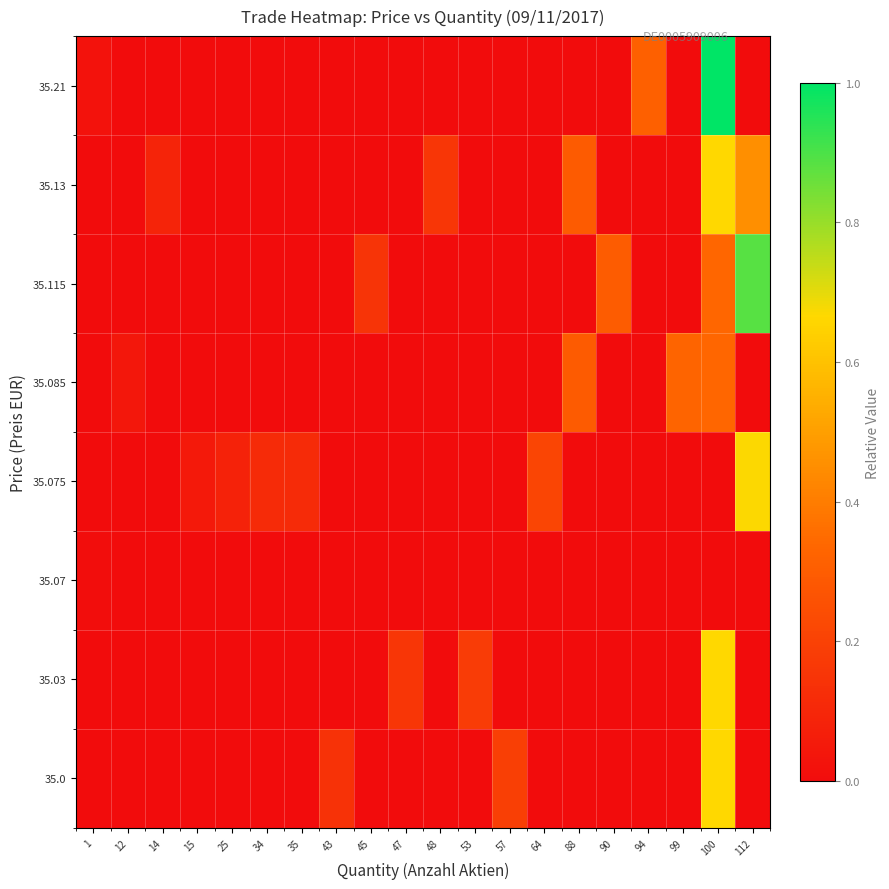

Between 15 and 53, which is larger?

15